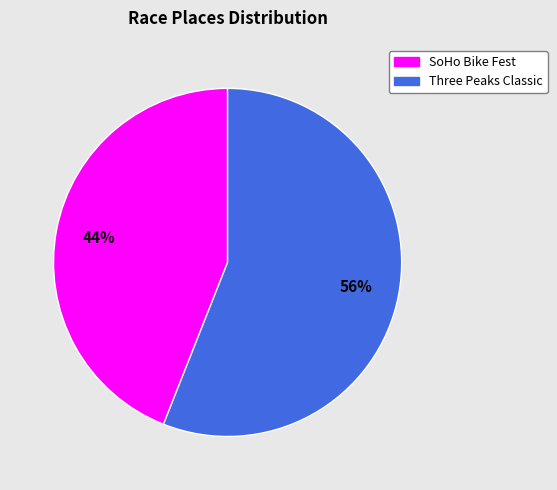

What is the majority slice?

Three Peaks Classic